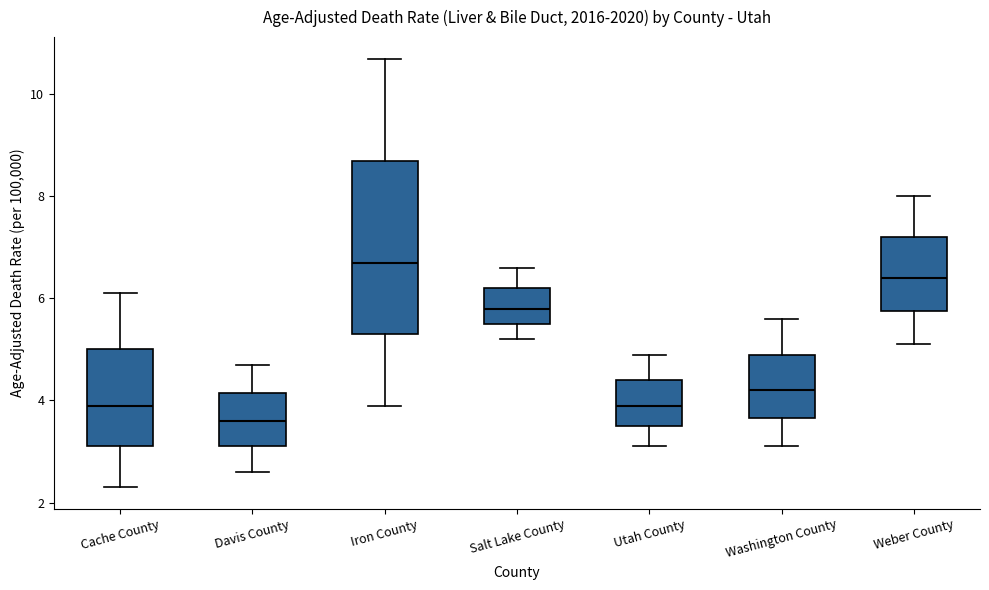

Reading left to right, transcribe this box plot: for each box, give where its median line is, the range the box spans, and where its two whiskers end, as read against the y-axis. The values are not printed on the chart, so give them approximately, as read against the axis.

Cache County: median 4.0, box 3.2 to 5.0, whiskers 2.4 to 6.2
Davis County: median 3.6, box 3.2 to 4.2, whiskers 2.6 to 4.8
Iron County: median 6.8, box 5.4 to 8.8, whiskers 4.0 to 10.8
Salt Lake County: median 5.8, box 5.6 to 6.2, whiskers 5.2 to 6.6
Utah County: median 4.0, box 3.6 to 4.4, whiskers 3.2 to 5.0
Washington County: median 4.2, box 3.6 to 5.0, whiskers 3.2 to 5.6
Weber County: median 6.4, box 5.8 to 7.2, whiskers 5.2 to 8.0